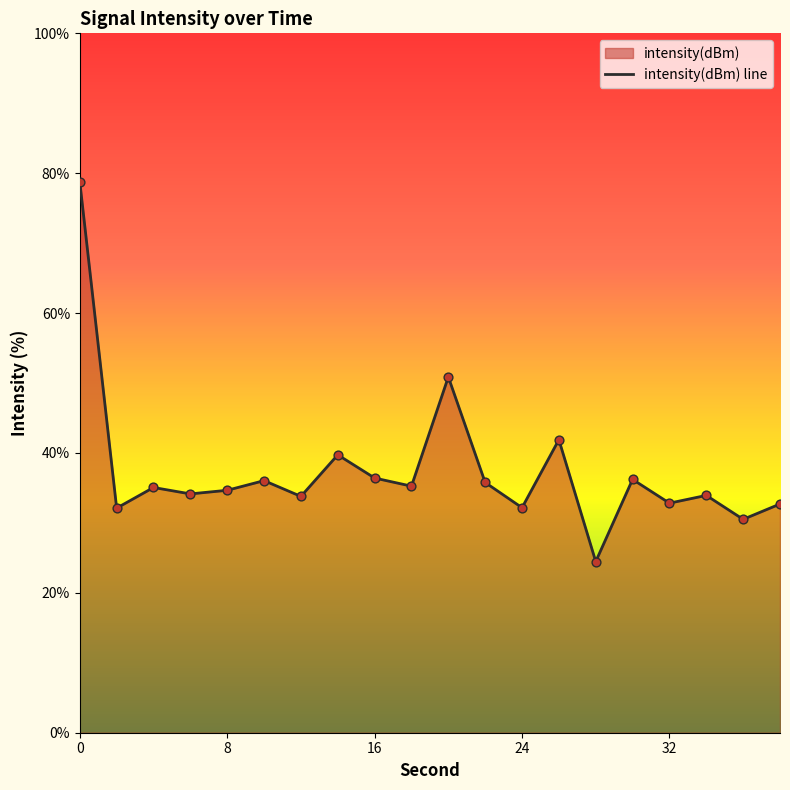

The chart shows a value of 130.8 at 0. True or false?

False